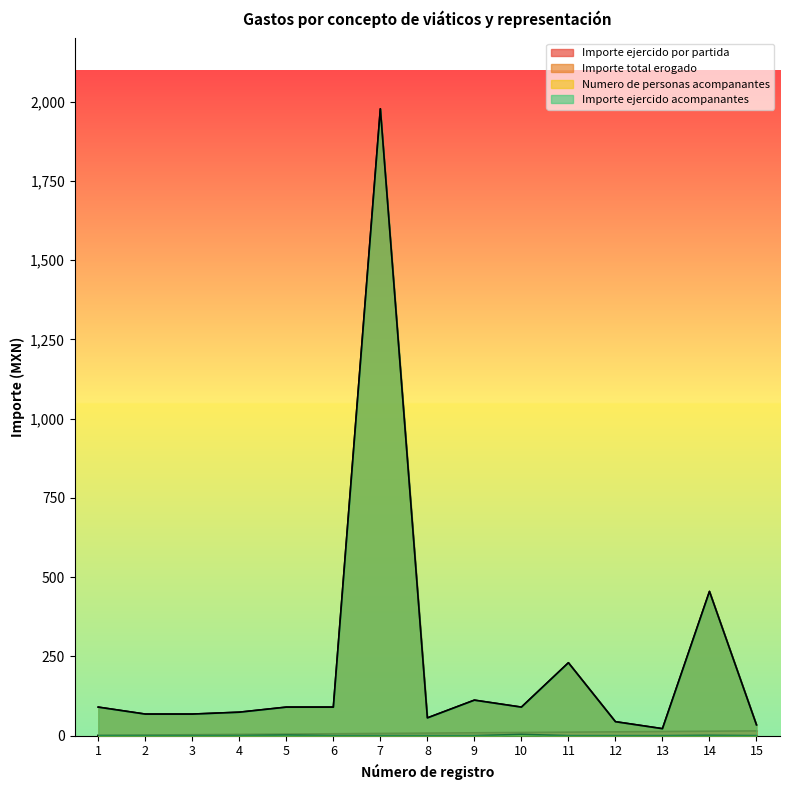

At which category does the chart reach its peak across all series?

7